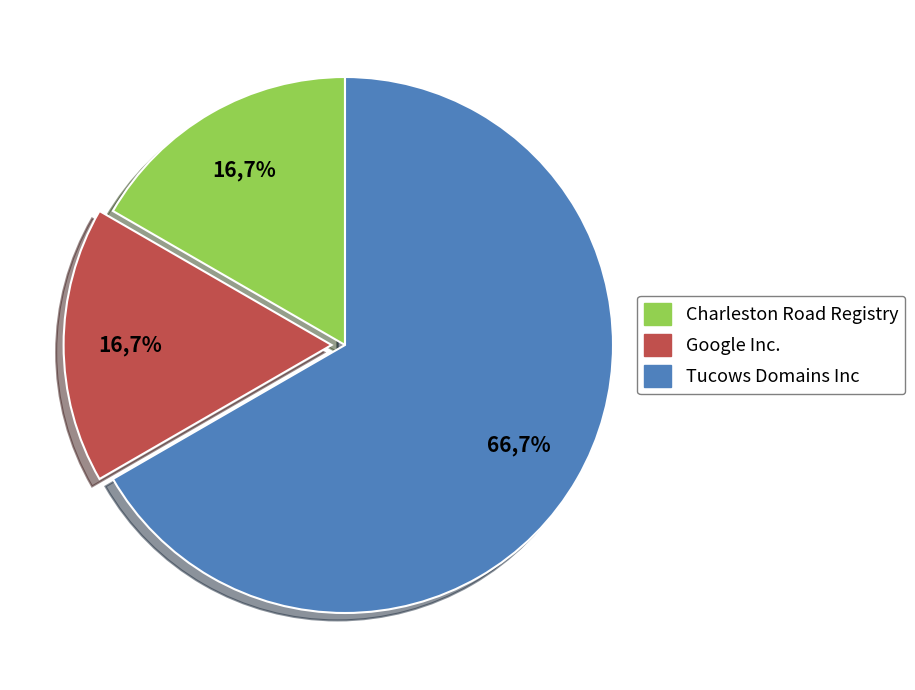

What percentage do Google Inc. and Tucows Domains Inc together represent?

83.3%